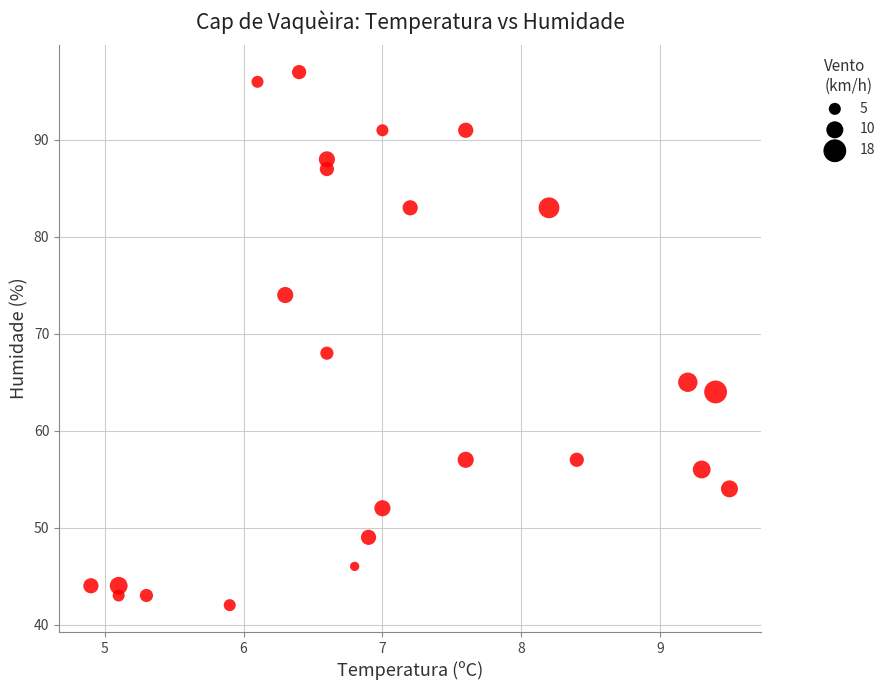

What Y value in the scatter plot is closest to 69?

68